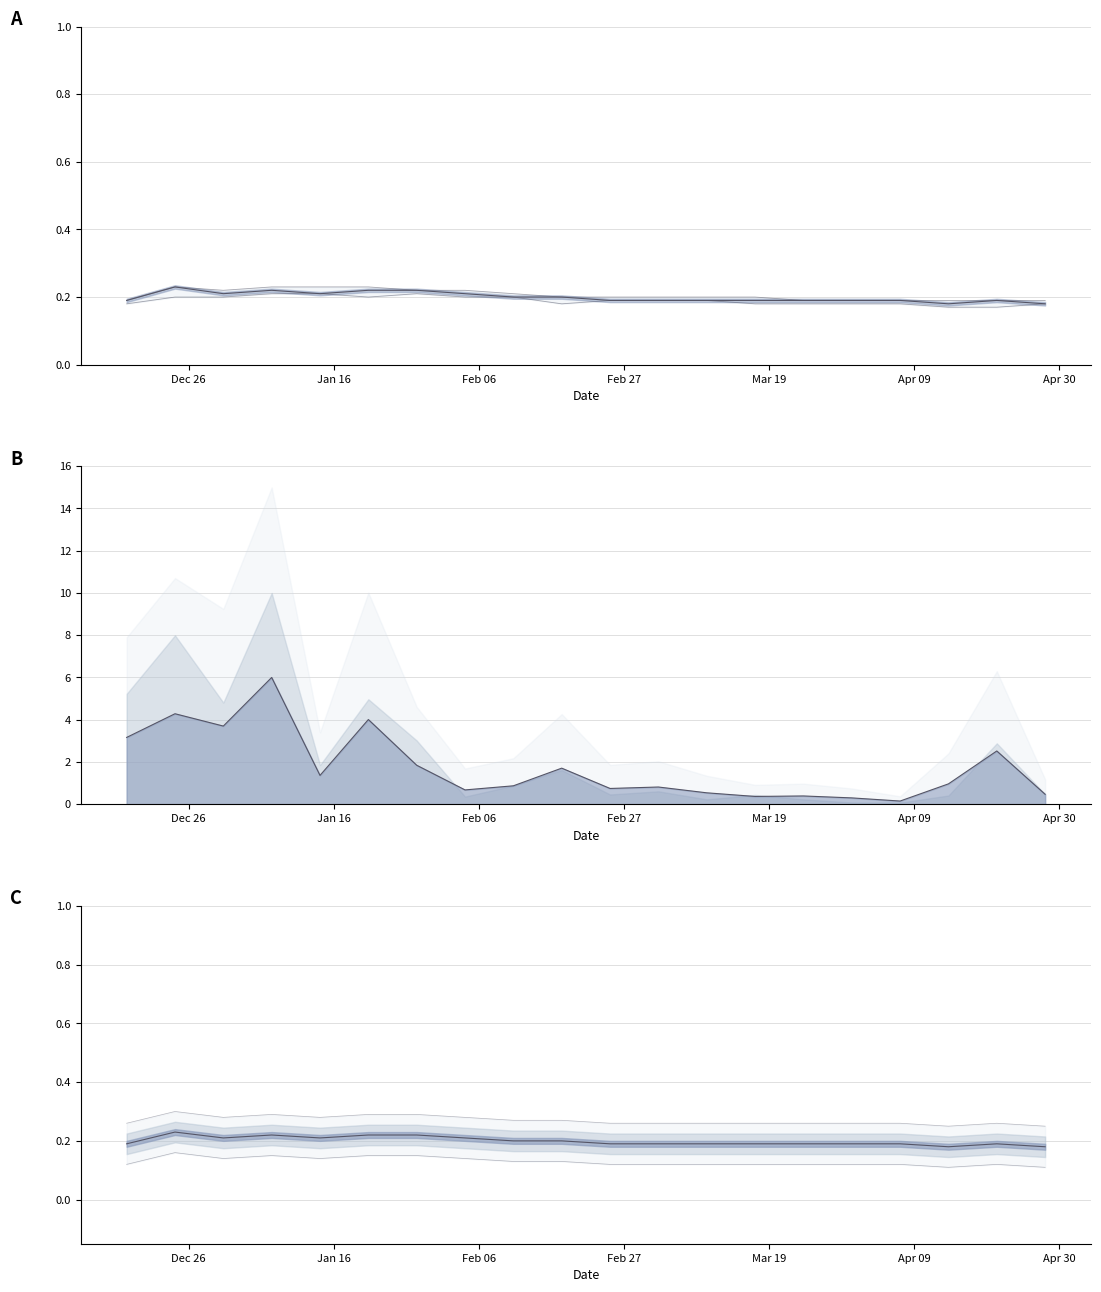

Does the chart display data point markers on the line(s)?

No